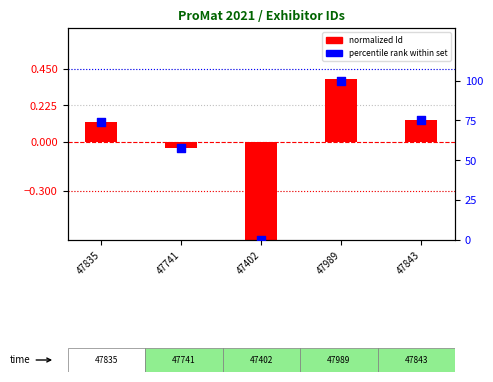

Is the value of percentile rank within set at 47835 greater than the value of normalized Id at 47835?

Yes